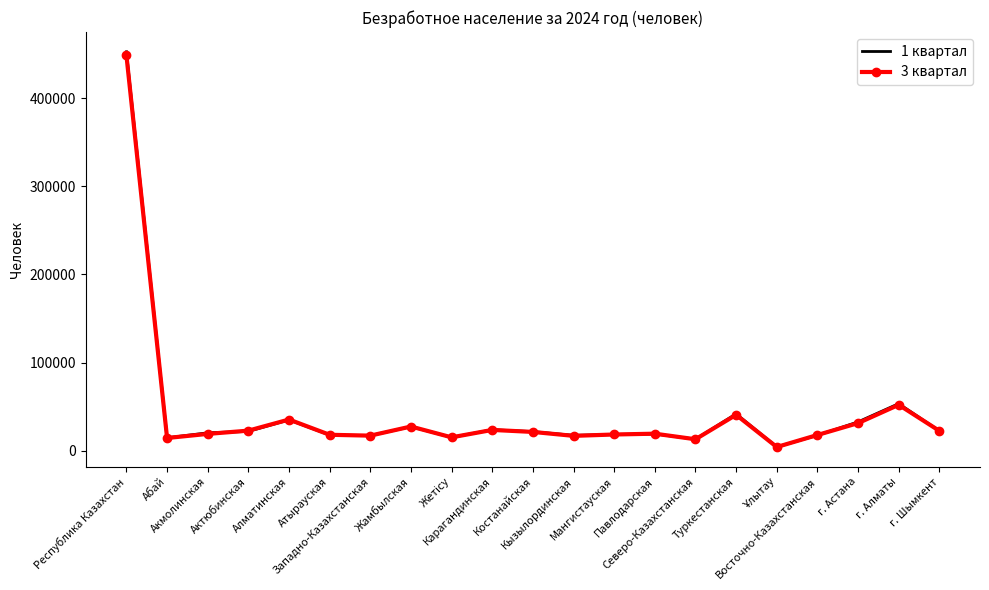

What is the greatest value displayed?

452669